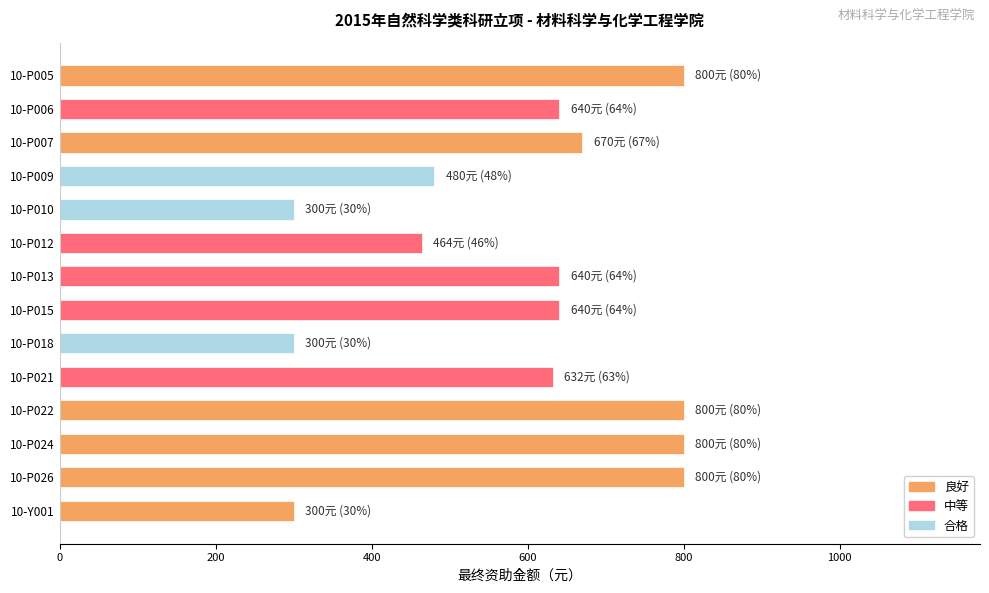

The value at 10-P006 is 640. True or false?

True